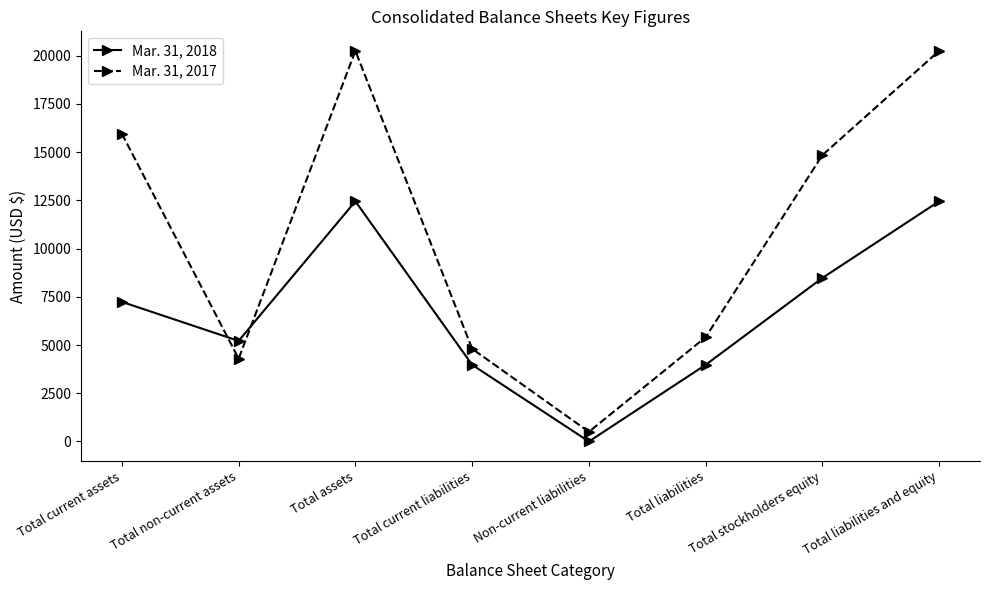

Which series changed the most between Non-current liabilities and Total stockholders equity?

Mar. 31, 2017